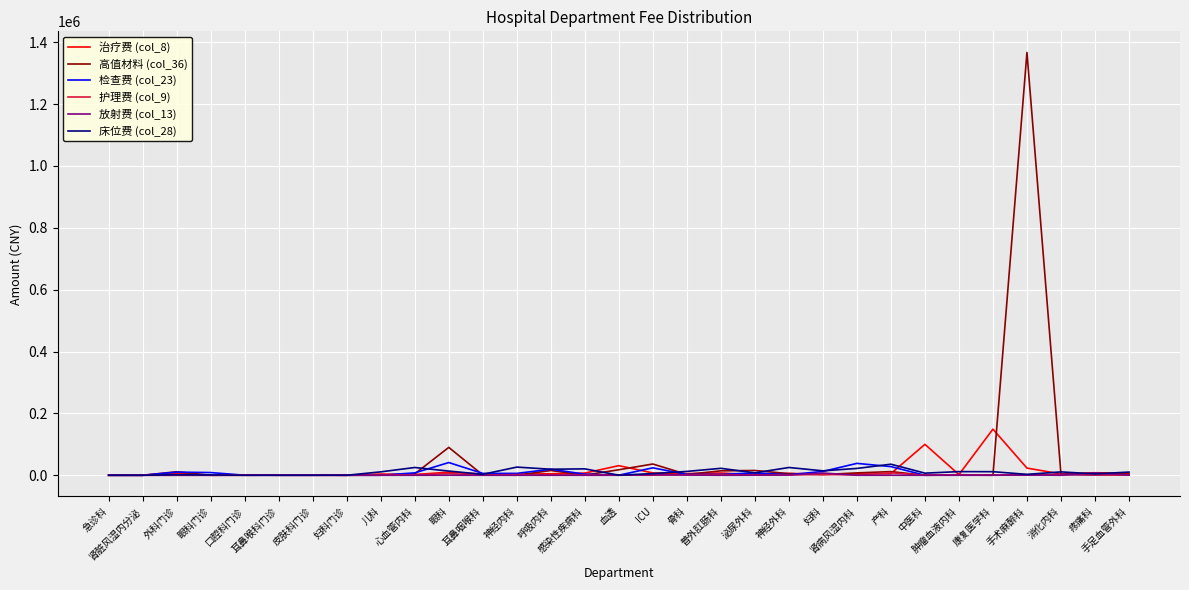

What is the maximum value shown in the chart?

1366729.1